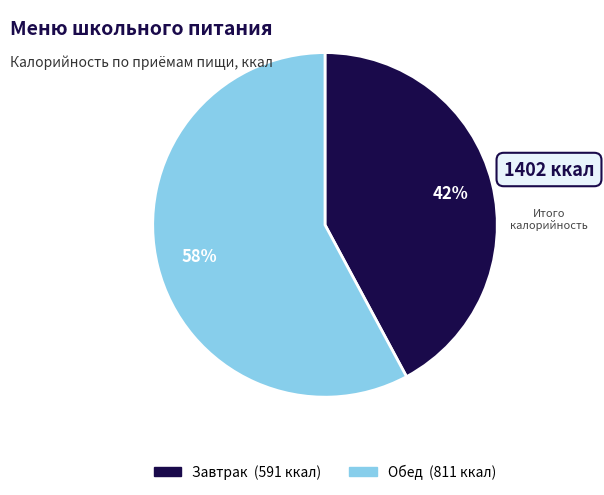

Approximately how many times larger is the value at Обед compared to Завтрак?

1.4